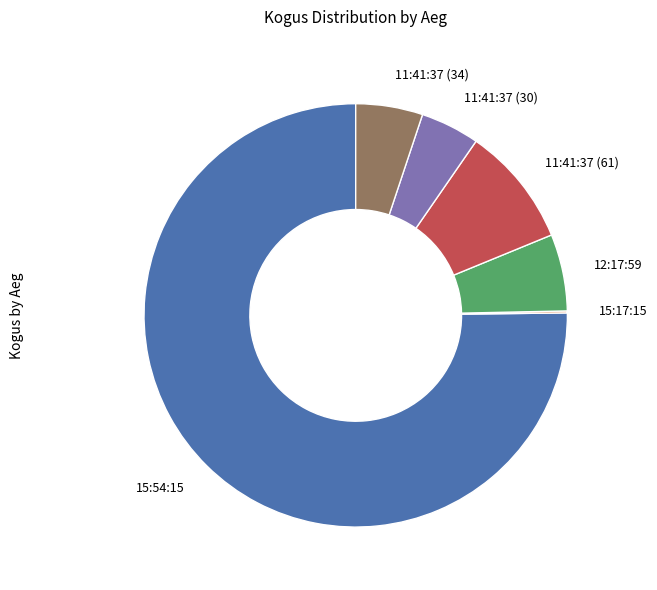

Does 15:54:15 represent more than half of the total?

Yes